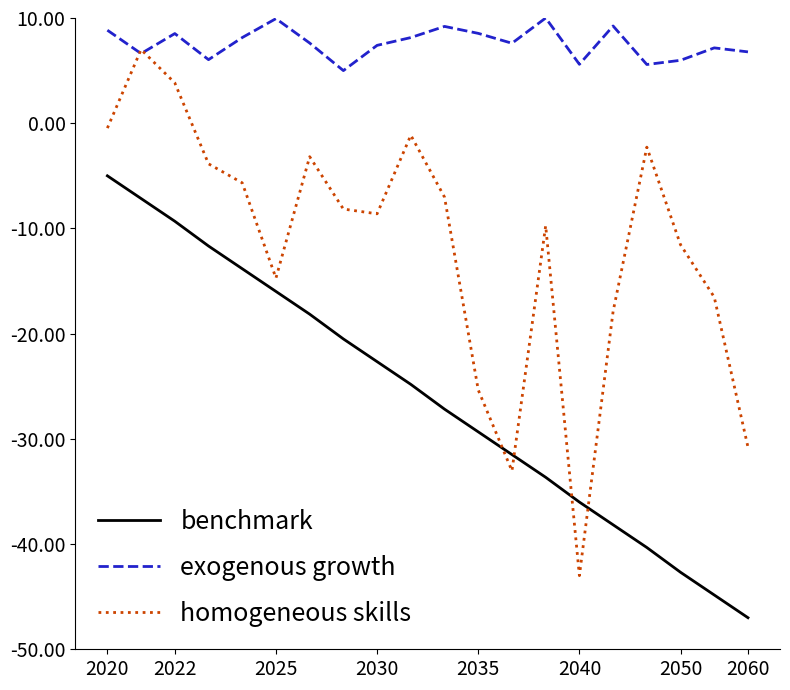

Which series has the widest spread of values?

homogeneous skills